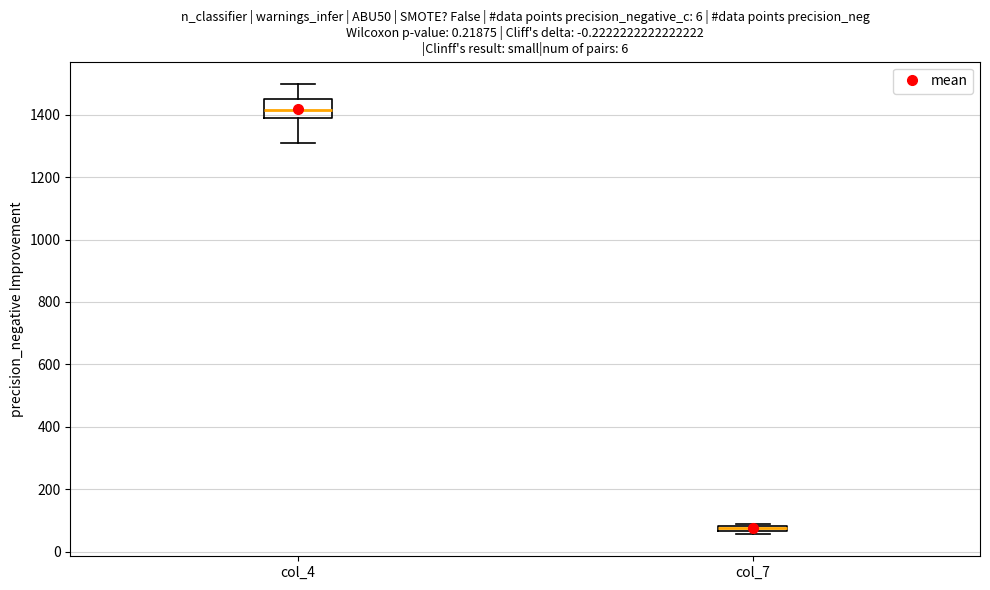

Which box has the highest median line?

col_4